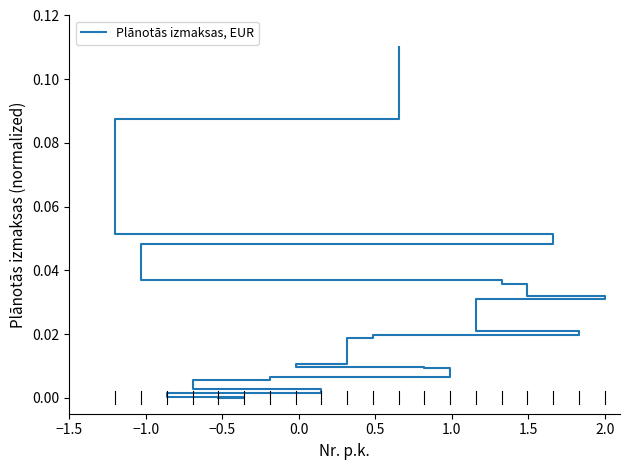

True or false: the data shows 0.0 at 1.5.

False